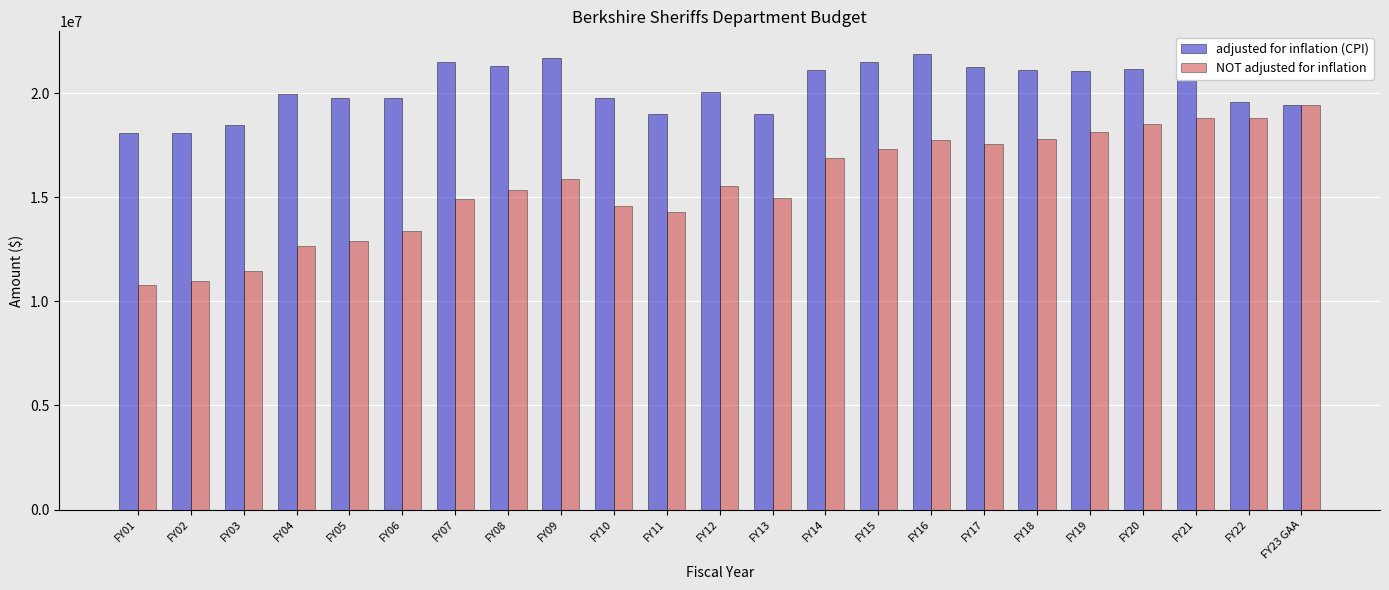

At FY10, list the series in order from smallest to largest.

NOT adjusted for inflation, adjusted for inflation (CPI)